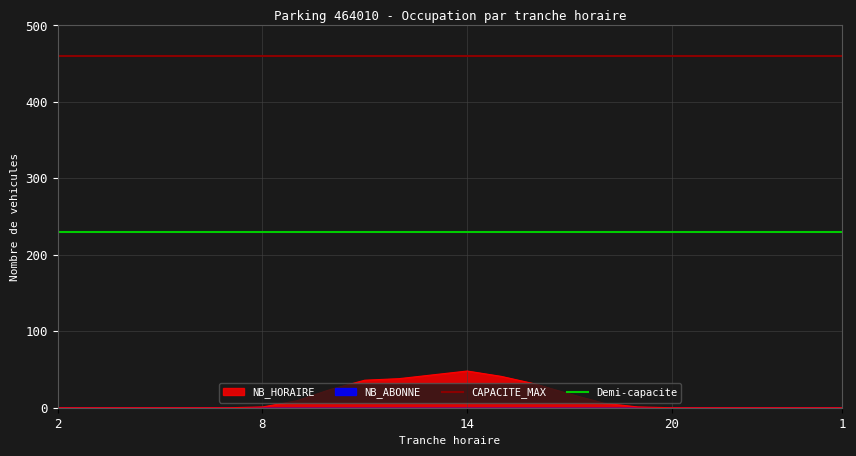

The value of NB_HORAIRE at 14 is 48. True or false?

True